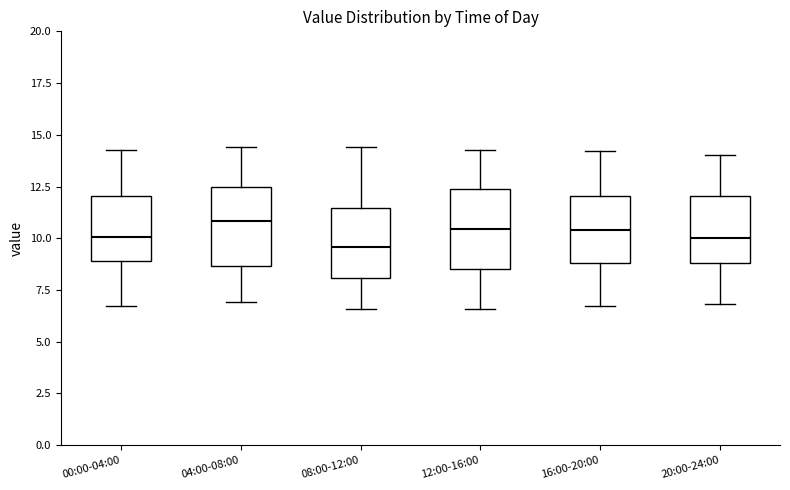

Reading left to right, transcribe this box plot: for each box, give where its median line is, the range the box spans, and where its two whiskers end, as read against the y-axis. The values are not printed on the chart, so give them approximately, as read against the axis.

00:00-04:00: median 10.0, box 9.0 to 12.0, whiskers 6.5 to 14.5
04:00-08:00: median 11.0, box 8.5 to 12.5, whiskers 7.0 to 14.5
08:00-12:00: median 9.5, box 8.0 to 11.5, whiskers 6.5 to 14.5
12:00-16:00: median 10.5, box 8.5 to 12.5, whiskers 6.5 to 14.5
16:00-20:00: median 10.5, box 9.0 to 12.0, whiskers 6.5 to 14.0
20:00-24:00: median 10.0, box 9.0 to 12.0, whiskers 7.0 to 14.0